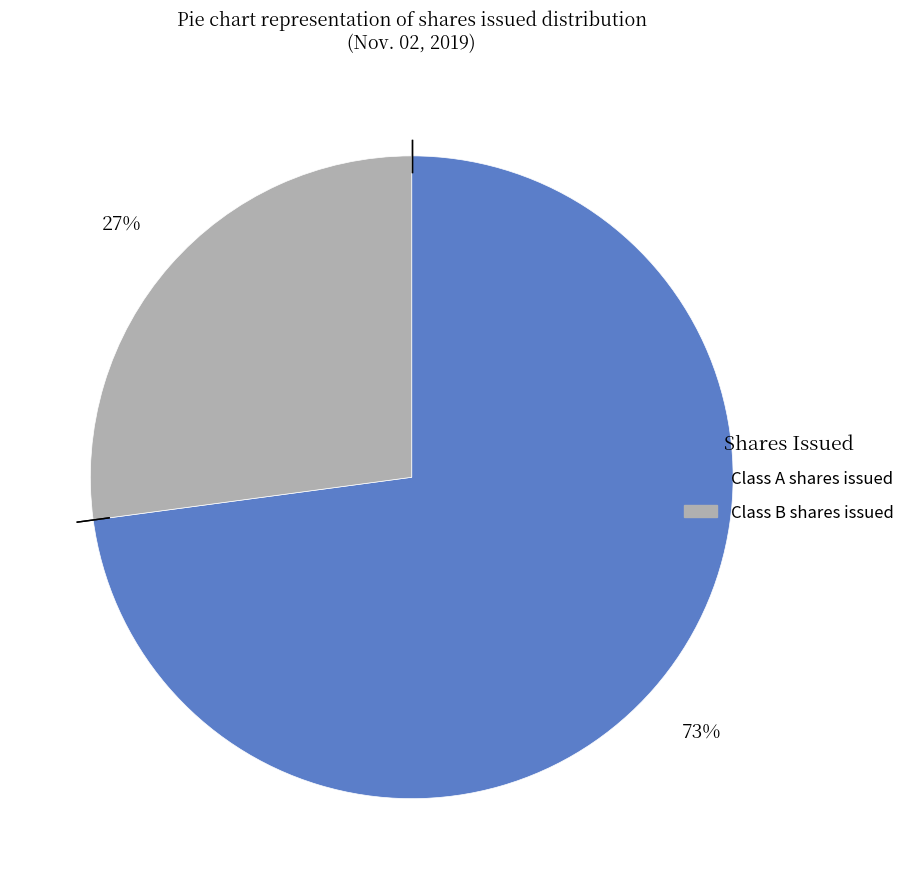

Is there any slice that represents more than half of the pie?

Yes